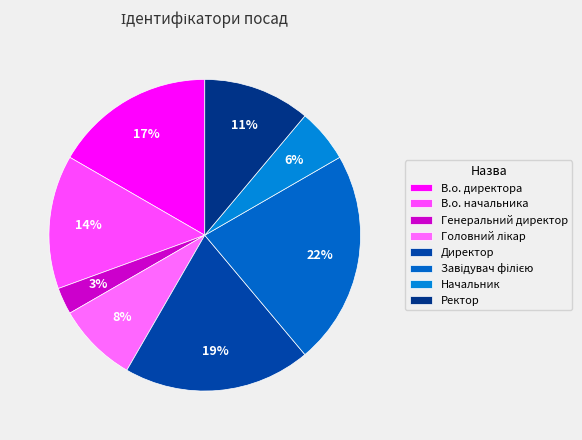

How many slices are in this pie chart?

8